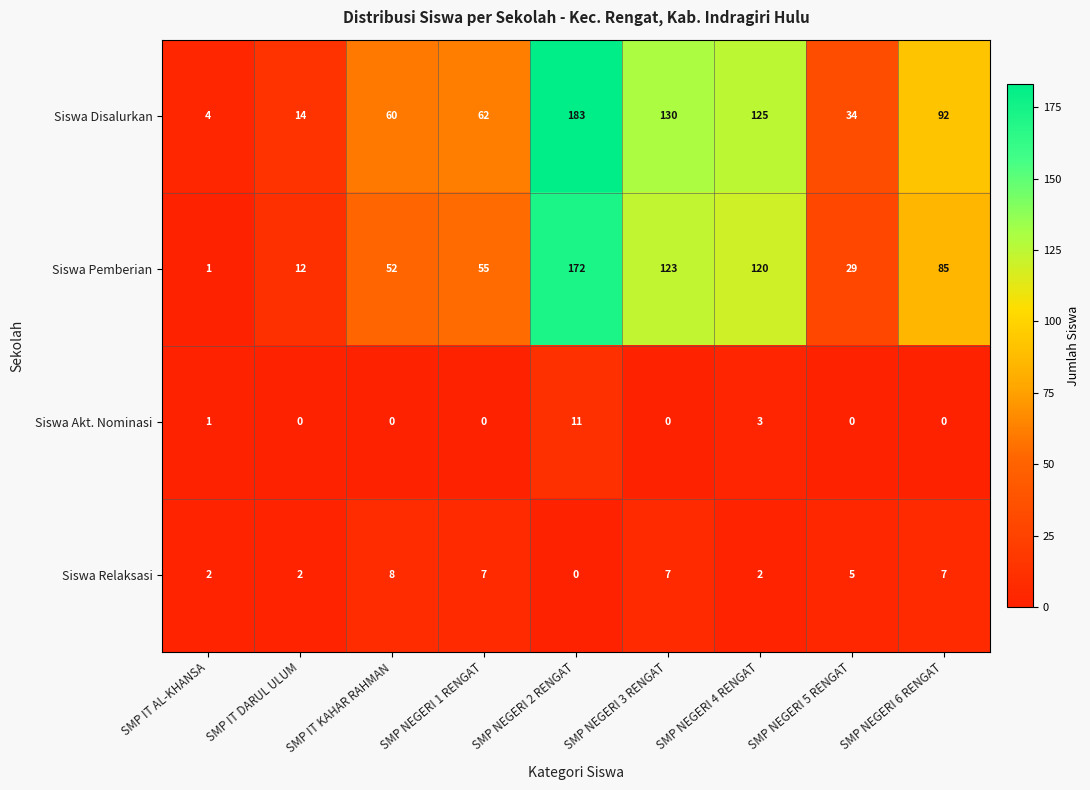

List the series in order of their peak value, highest first.

Siswa Disalurkan, Siswa Pemberian, Siswa Akt. Nominasi, Siswa Relaksasi